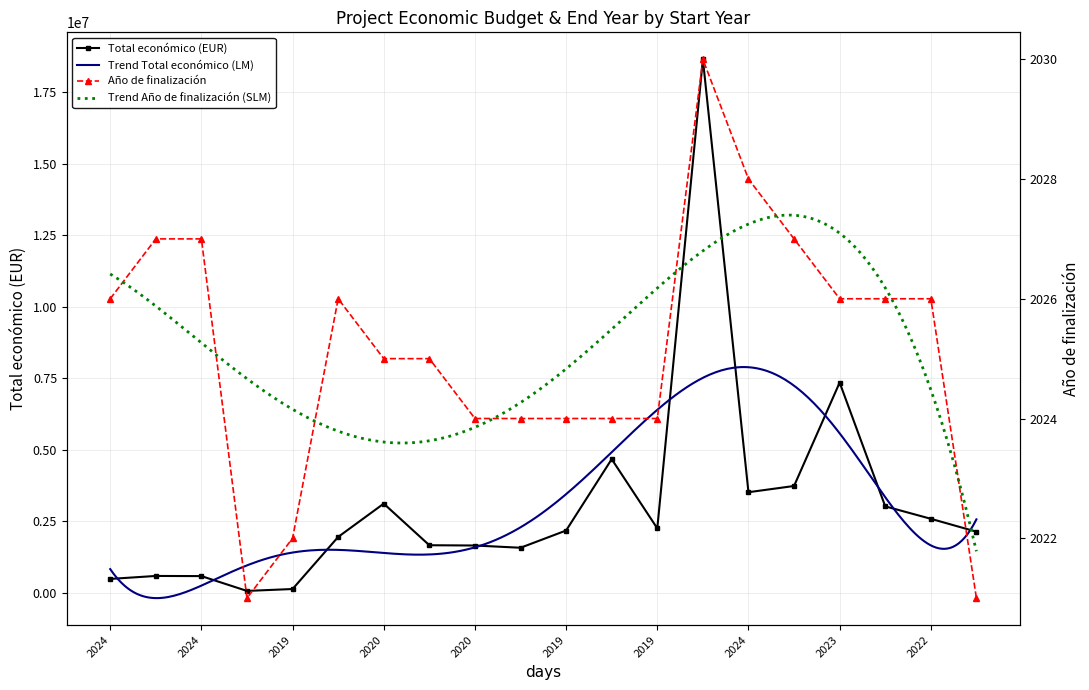

Is the value of Año de finalización at 2020 greater than the value of Total económico (EUR) at 2019?

No